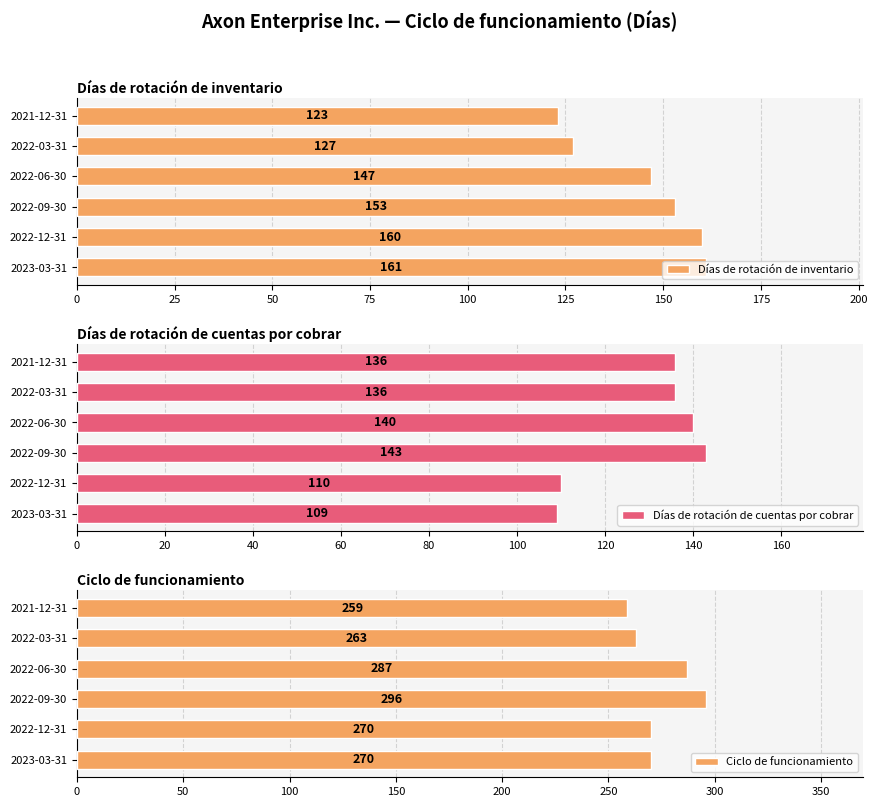

What is the sum of the Días de rotación de cuentas por cobrar values at 2022-09-30 and 2021-12-31?

279